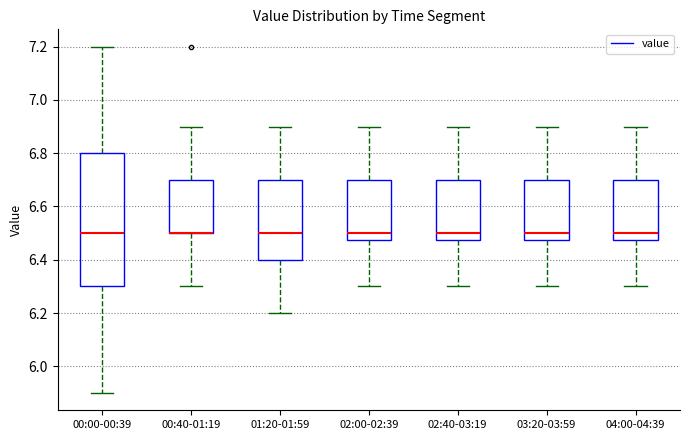

Reading left to right, read every box against the y-axis: the position of its median line, the range the box covers, and the ends of its whiskers. The values are not printed on the chart, so give them approximately, as read against the axis.

00:00-00:39: median 6.50, box 6.30 to 6.80, whiskers 5.90 to 7.20
00:40-01:19: median 6.50 (drawn on the box's lower edge), box 6.50 to 6.70, whiskers 6.30 to 6.90
01:20-01:59: median 6.50, box 6.40 to 6.70, whiskers 6.20 to 6.90
02:00-02:39: median 6.50, box 6.48 to 6.70, whiskers 6.30 to 6.90
02:40-03:19: median 6.50, box 6.48 to 6.70, whiskers 6.30 to 6.90
03:20-03:59: median 6.50, box 6.48 to 6.70, whiskers 6.30 to 6.90
04:00-04:39: median 6.50, box 6.48 to 6.70, whiskers 6.30 to 6.90